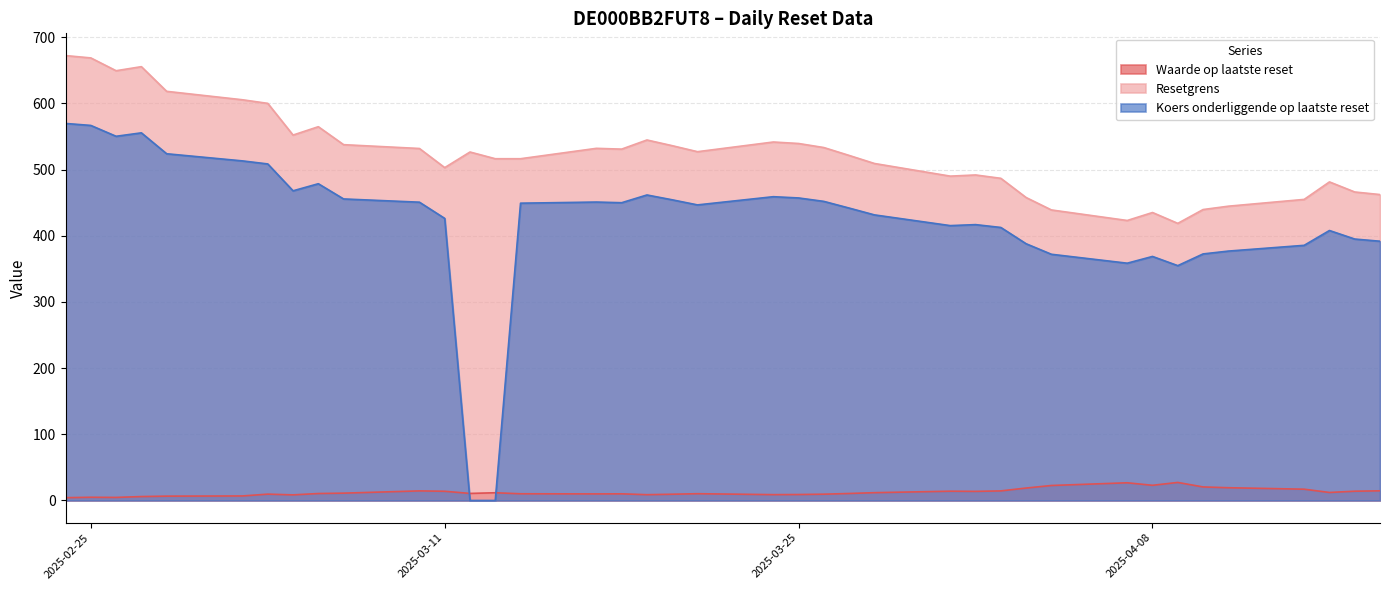

What is the lowest value of the Waarde op laatste reset series?

4.2